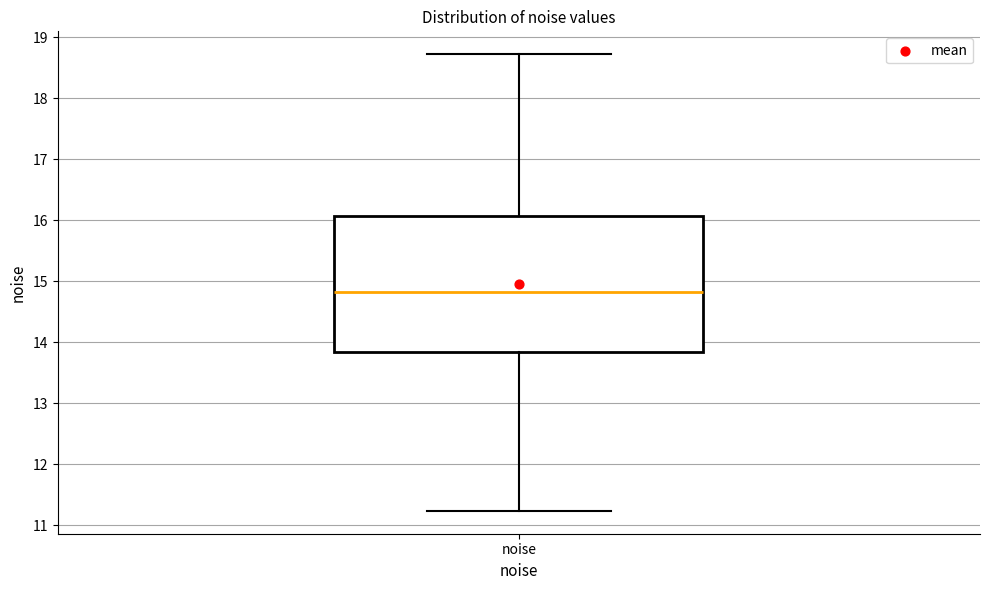

Transcribe this box plot: give where the median line is, the range the box spans, and where the two whiskers end, as read against the y-axis. The values are not printed on the chart, so give them approximately, as read against the axis.

median 14.8, box 13.8 to 16.1, whiskers 11.2 to 18.7